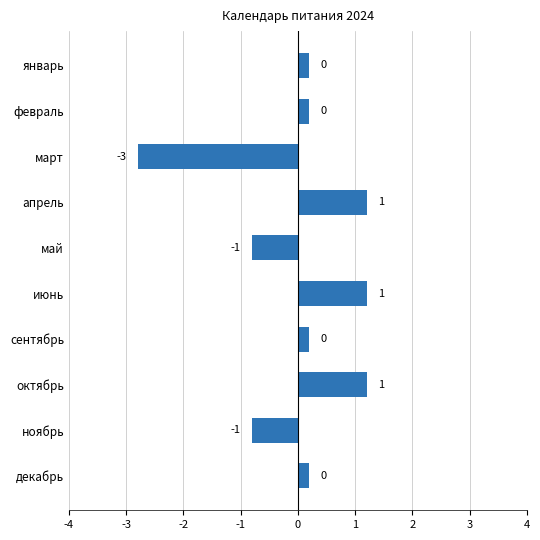

Are the bars horizontal?

Yes